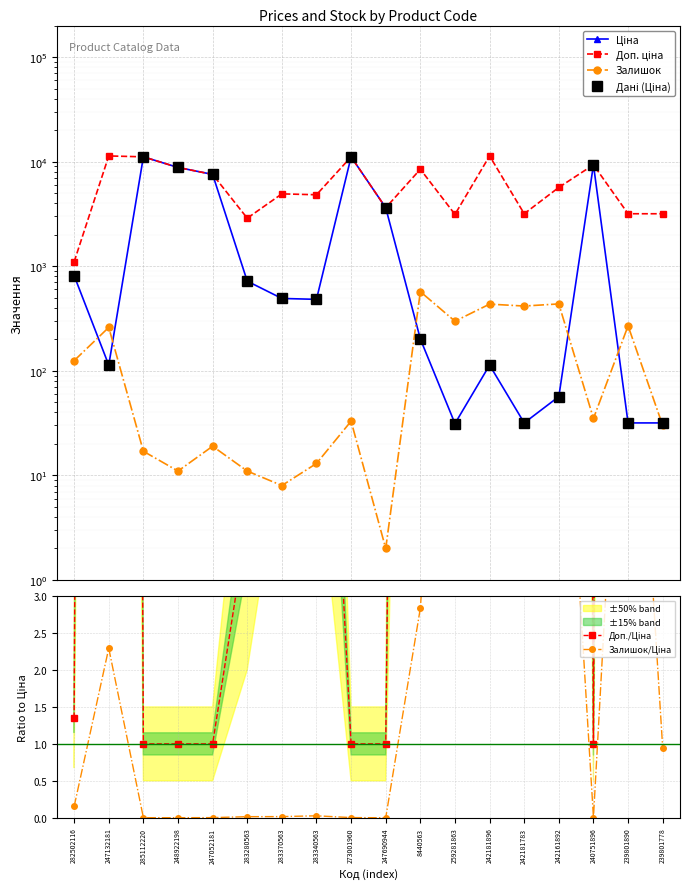

At which category does Дані (Ціна) reach its first local peak?

285112220